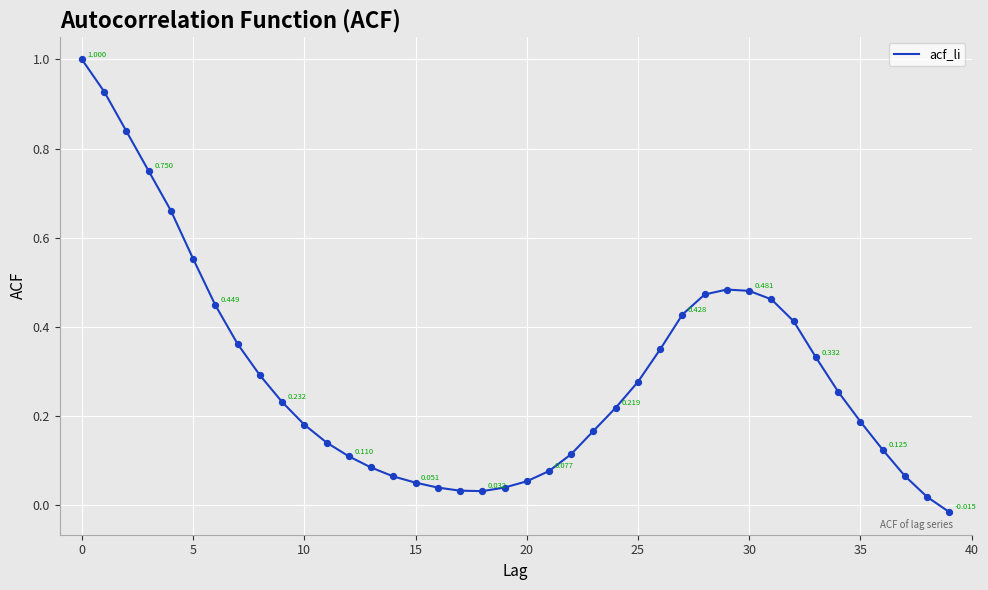

How many lines are shown in the chart?

1